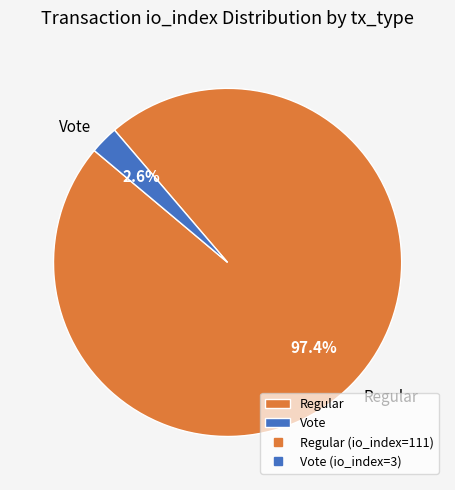

How many segments does this pie chart have?

2